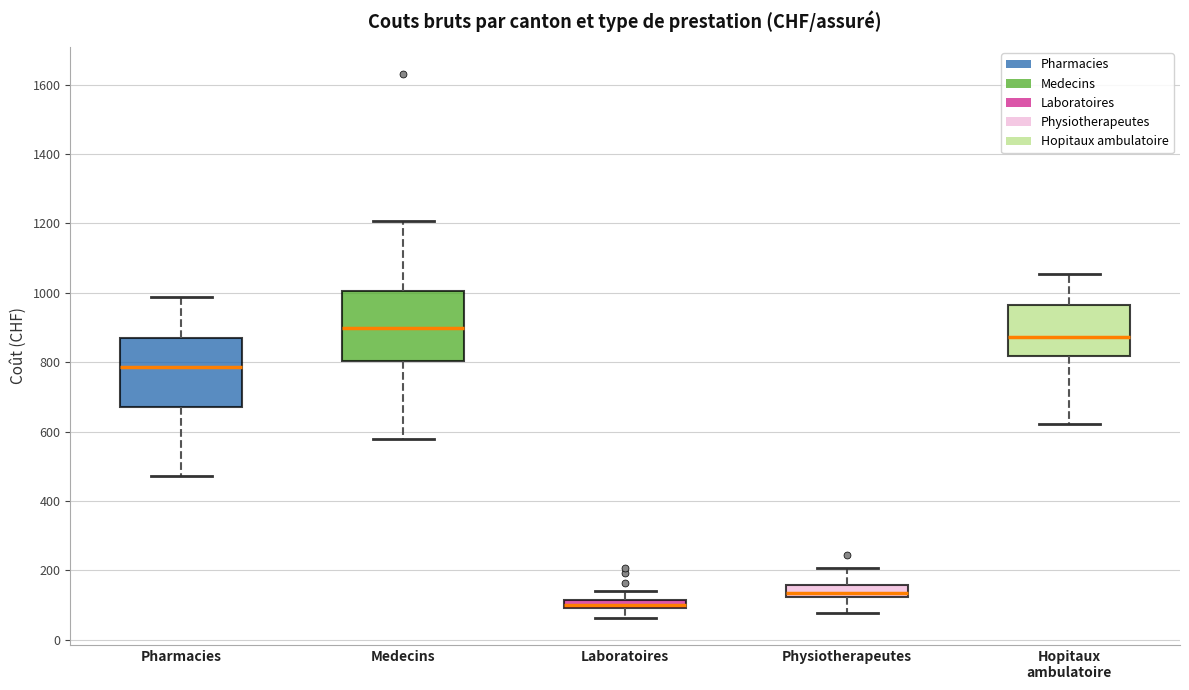

Where does the upper whisker of the box for Hopitaux ambulatoire end on the y-axis? The values are not printed on the chart, so give them approximately, as read against the axis.

1060